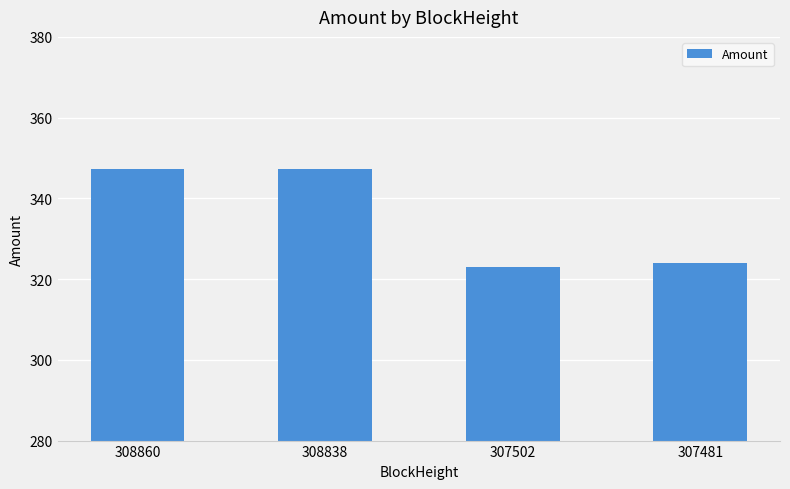

True or false: the data shows 612.4 at 308860.

False